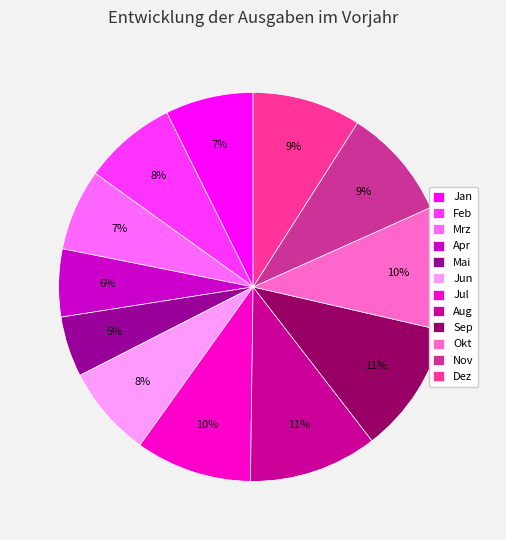

Between Okt and Sep, which is larger?

Sep